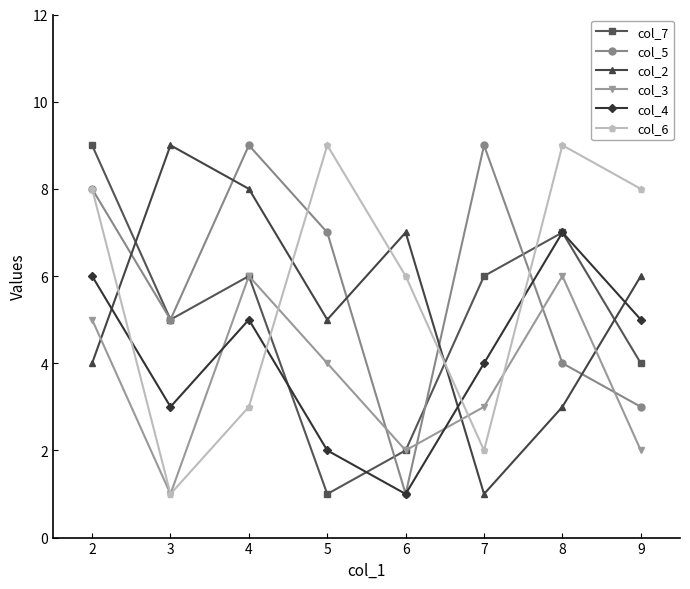

At which category does col_7 reach its first local peak?

4